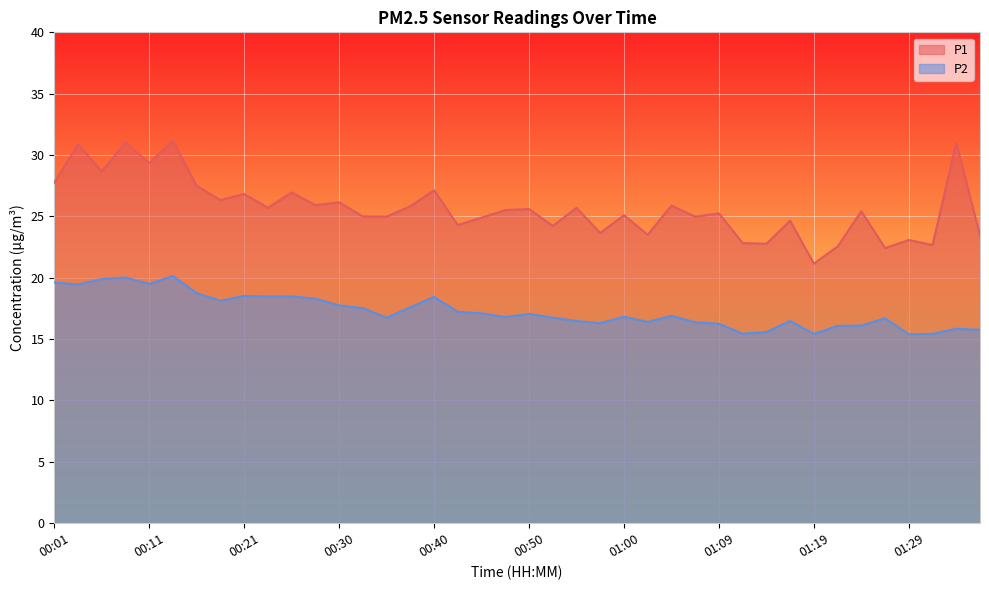

What is the smallest value displayed?

15.4